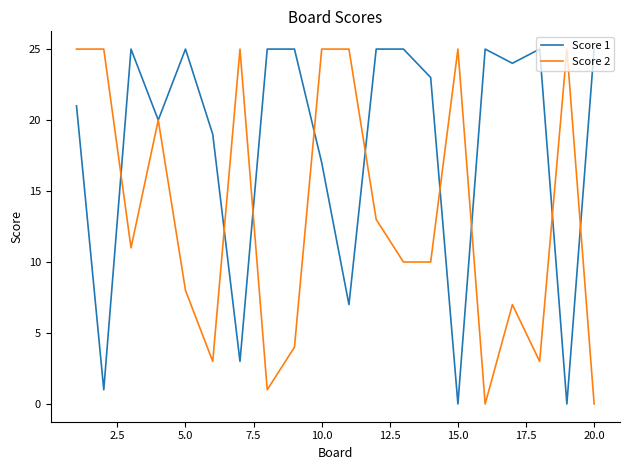

What are all the series names shown in the legend?

Score 1, Score 2